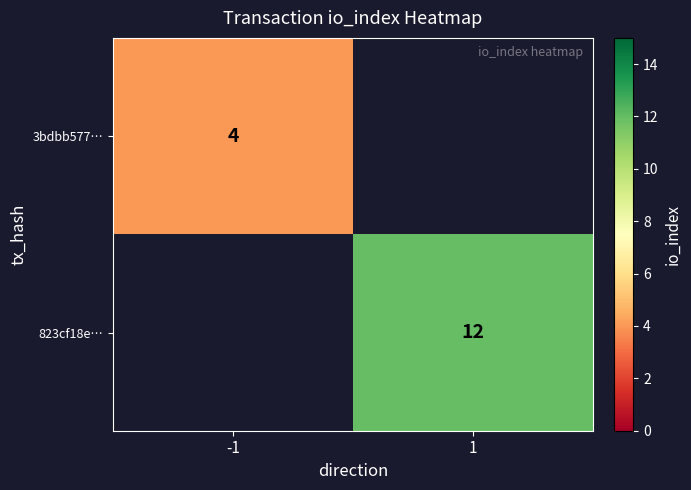

The 823cf18e… series shows 6 at 1. True or false?

False